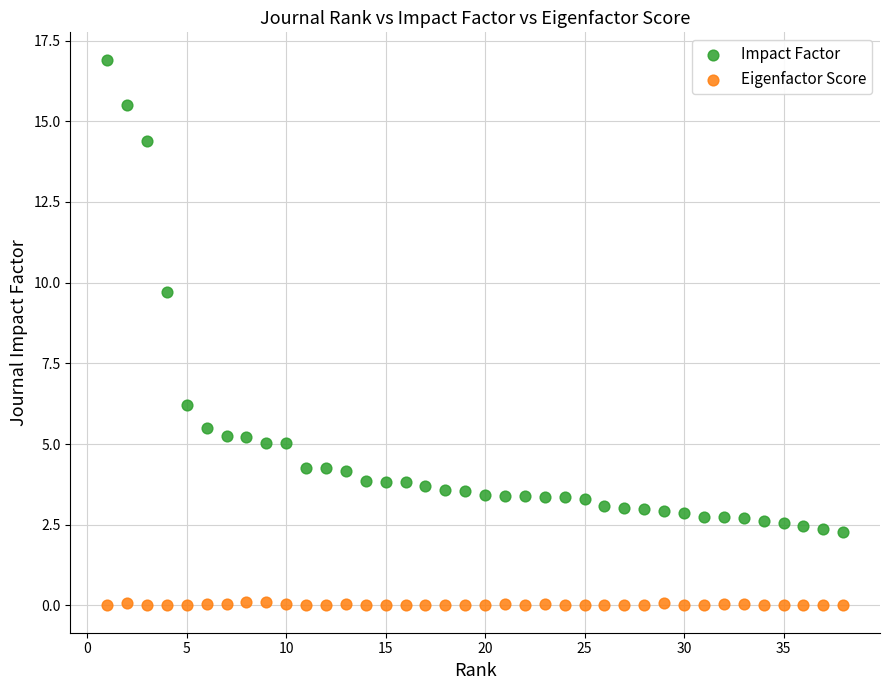

In the Impact Factor series, what Y value is closest to 9?

9.7